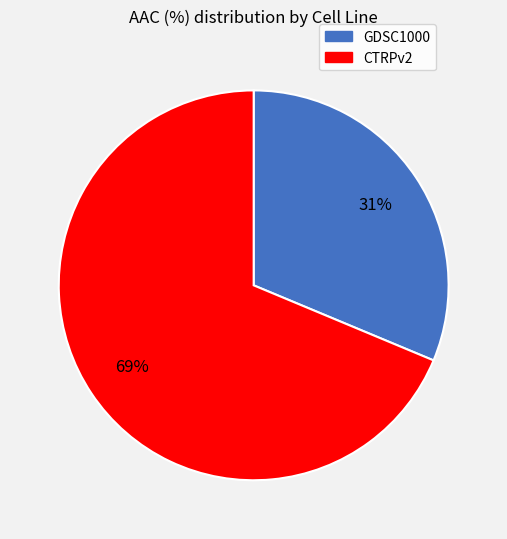

Rank the categories by value from highest to lowest.

CTRPv2, GDSC1000